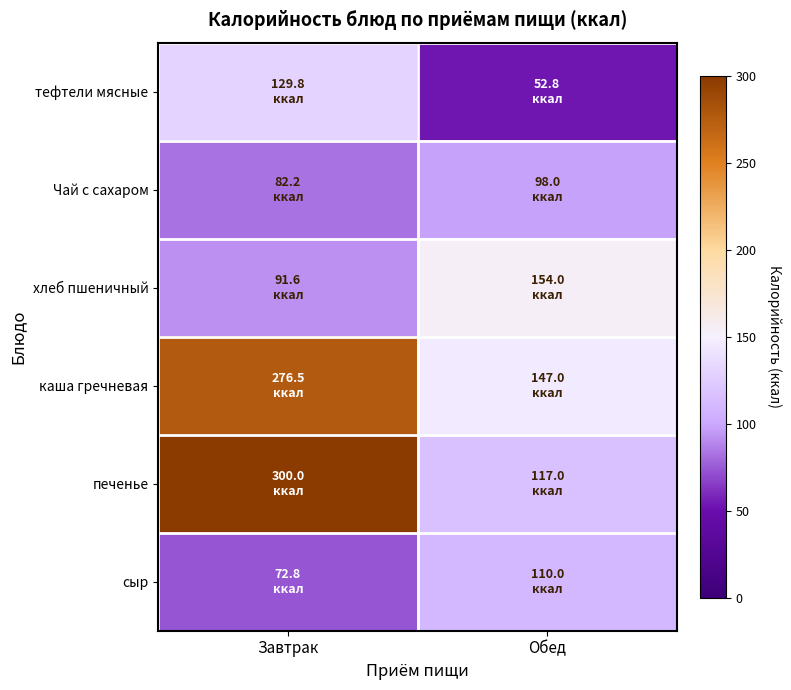

At which category does the chart reach its minimum across all series?

Обед